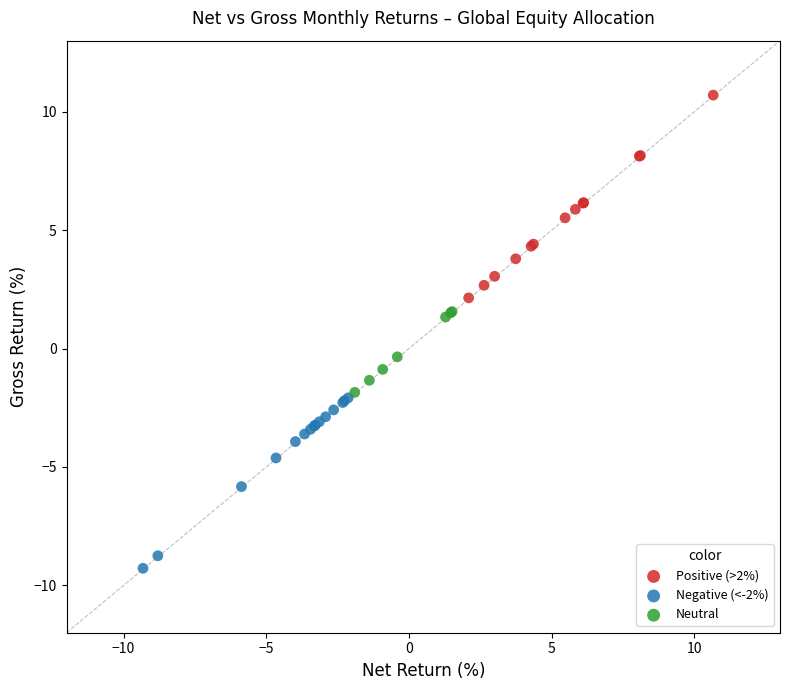

What are all the series names shown in the legend?

Positive (>2%), Negative (<-2%), Neutral